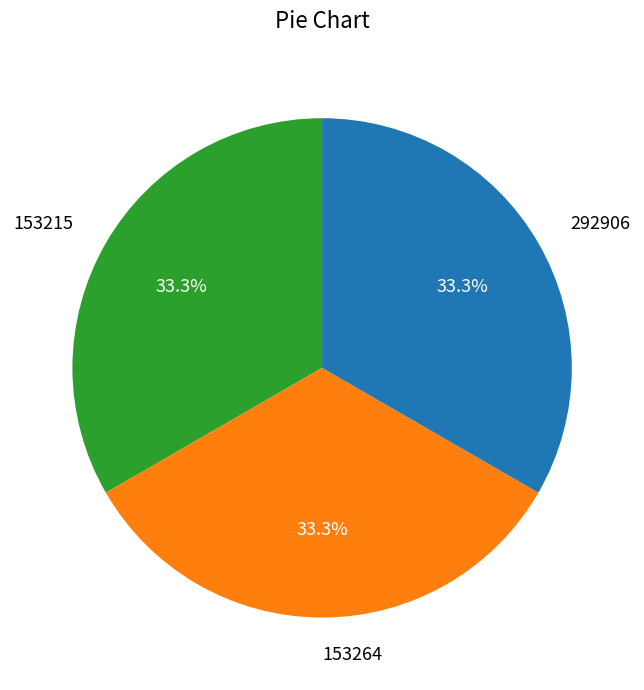

What is the total percentage of 153215 and 292906?

66.7%